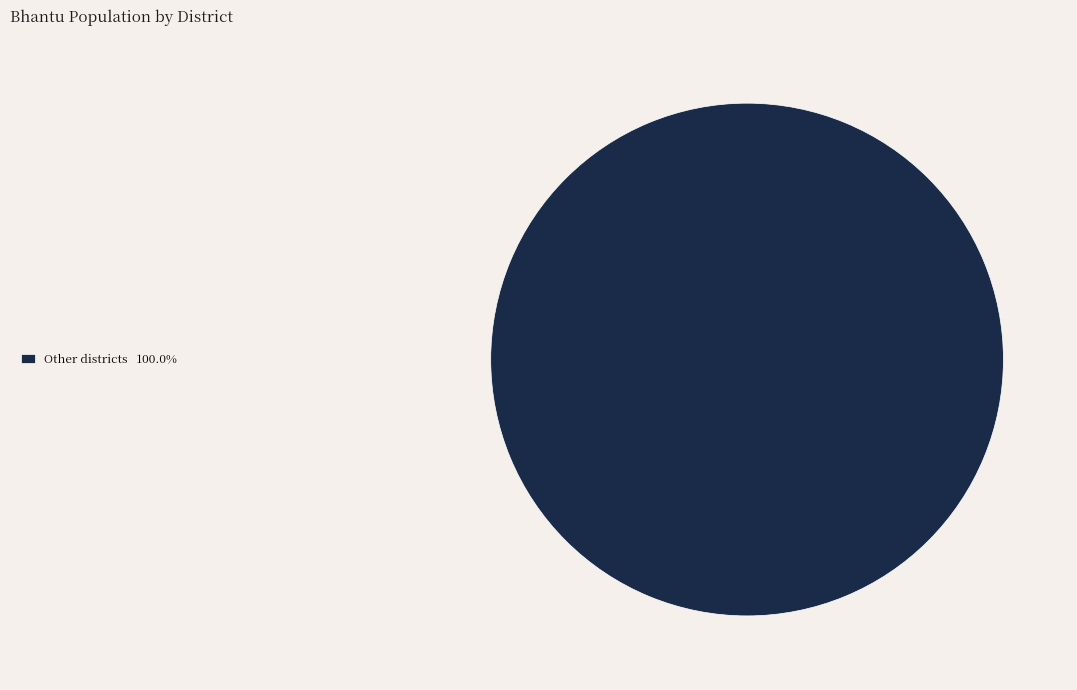

Does Other districts 100.0% account for over 50% of the chart?

Yes